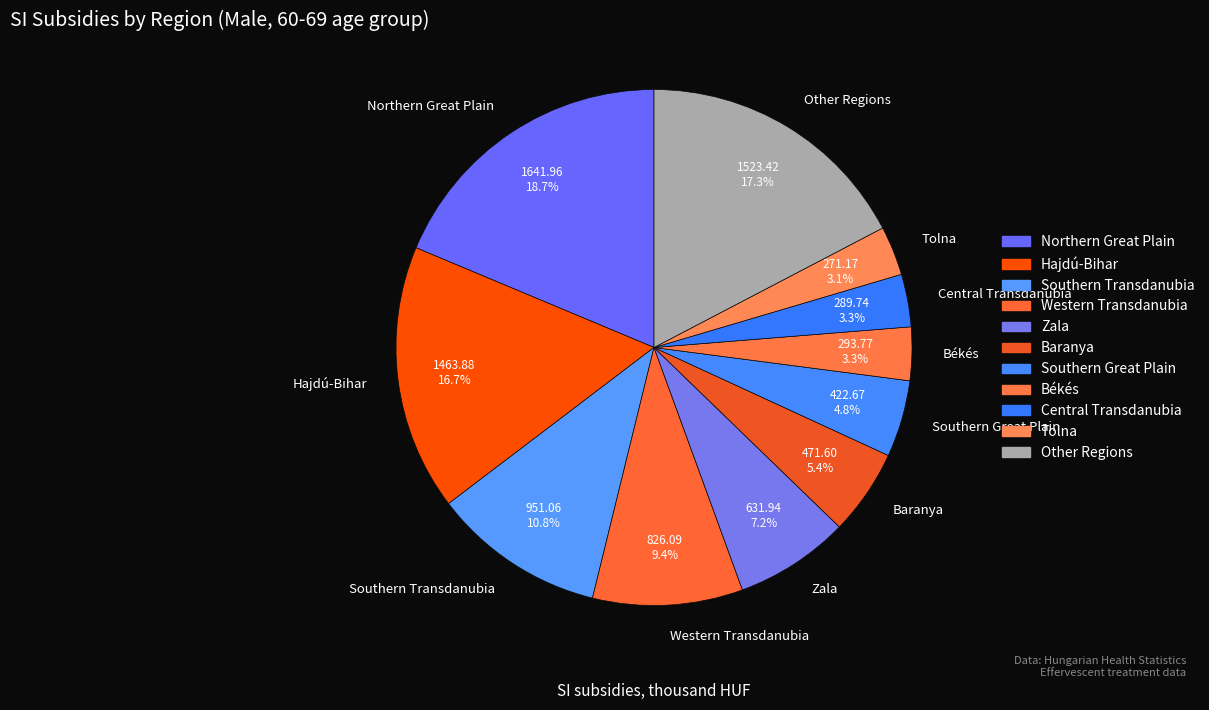

Does any single category account for the majority?

No